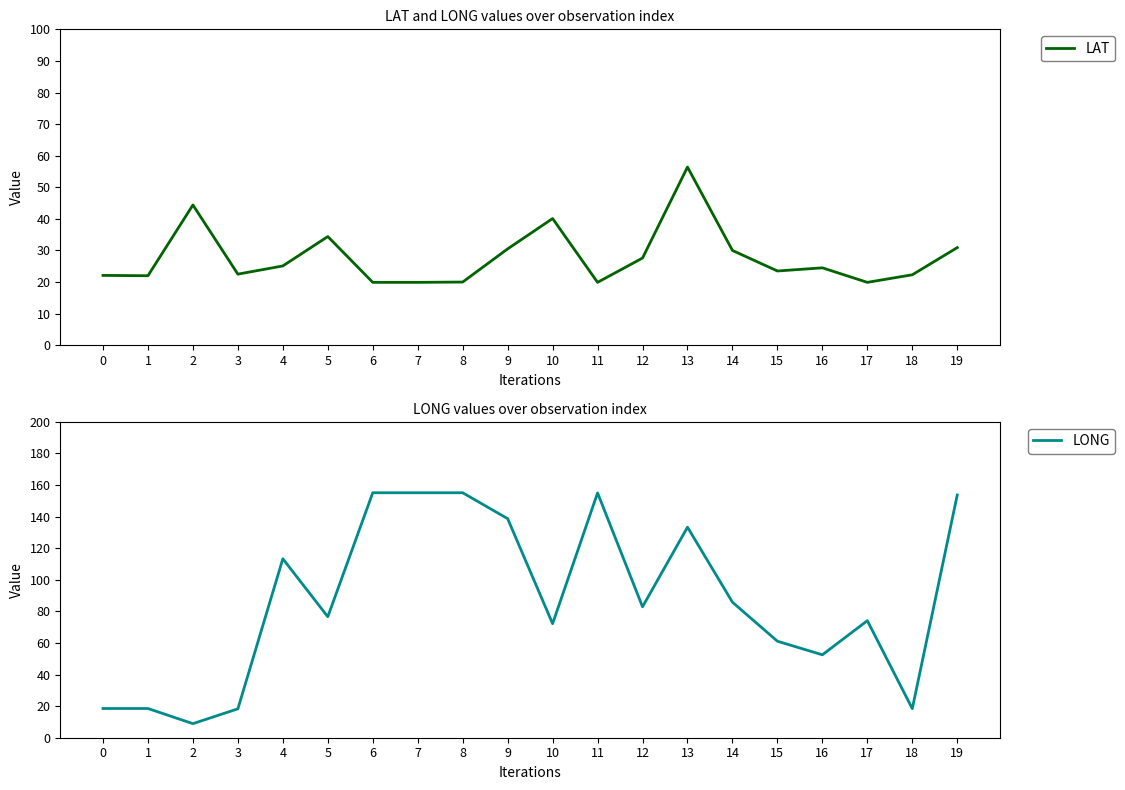

Rank the series at 7 from lowest to highest value.

LAT, LONG